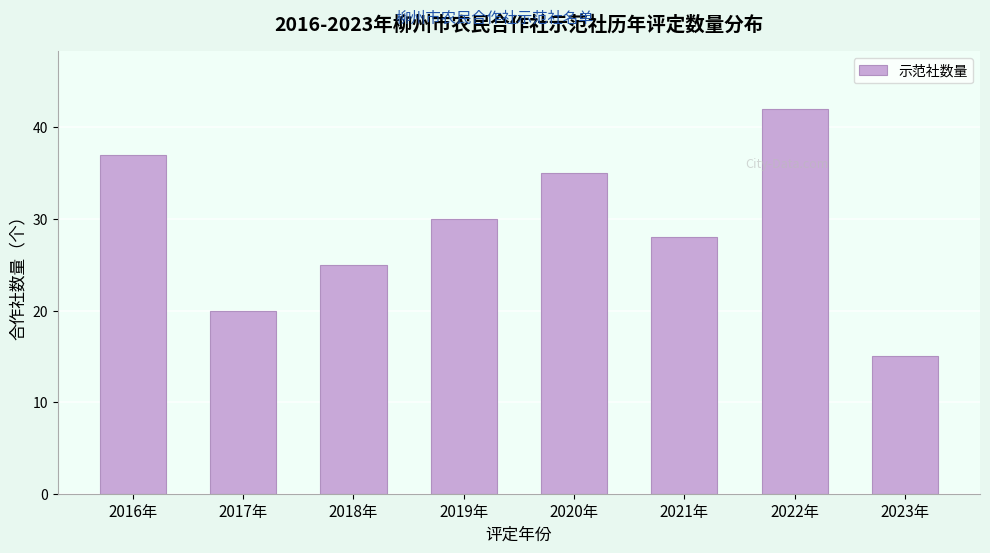

Reading left to right, what are all the values shown in this chart?

37	20	25	30	35	28	42	15